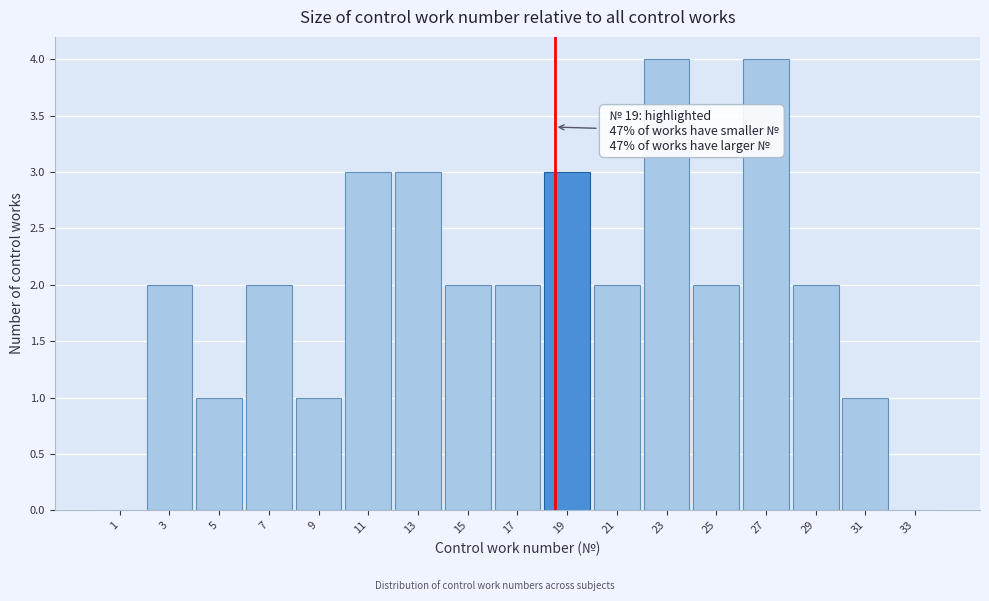

Reading left to right, transcribe all the data shown in this chart.

1=0	3=2	5=1	7=2	9=1	11=3	13=3	15=2	17=2	19=3	21=2	23=4	25=2	27=4	29=2	31=1	33=0